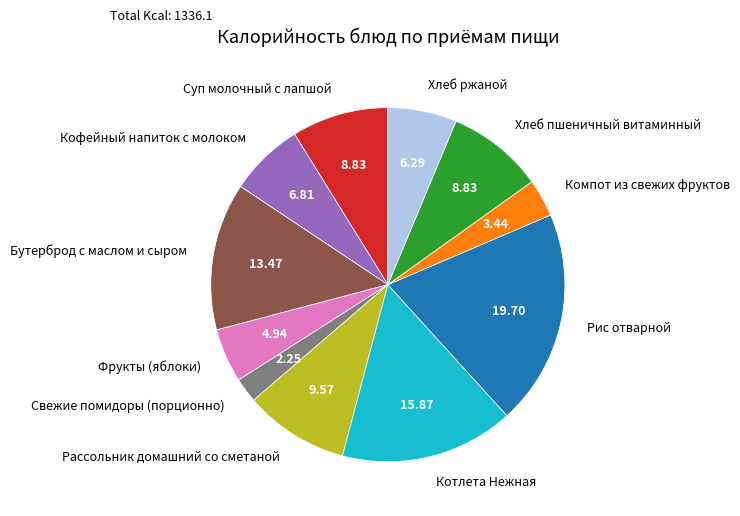

Is there any slice that represents more than half of the pie?

No